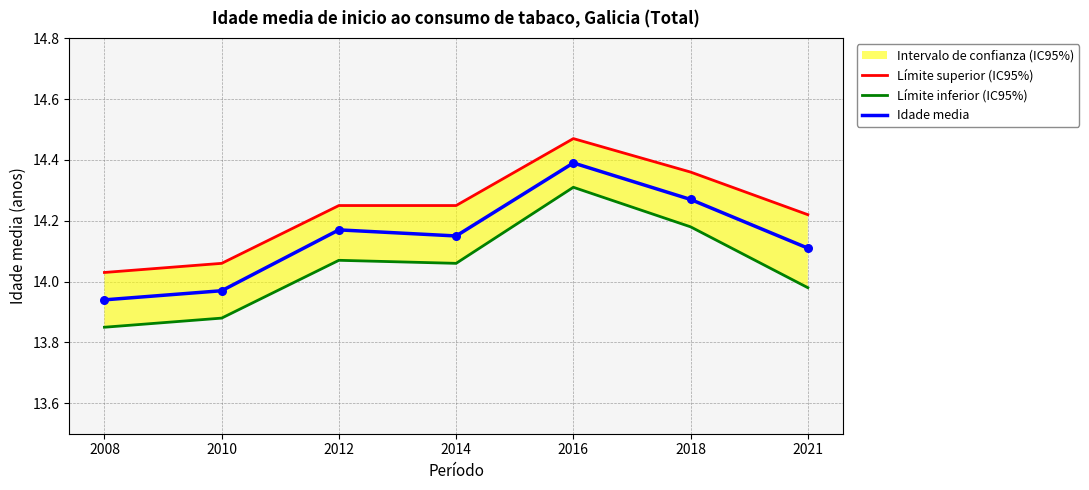

Is the value of Límite inferior (IC95%) at 2018 greater than the value of Idade media at 2008?

Yes